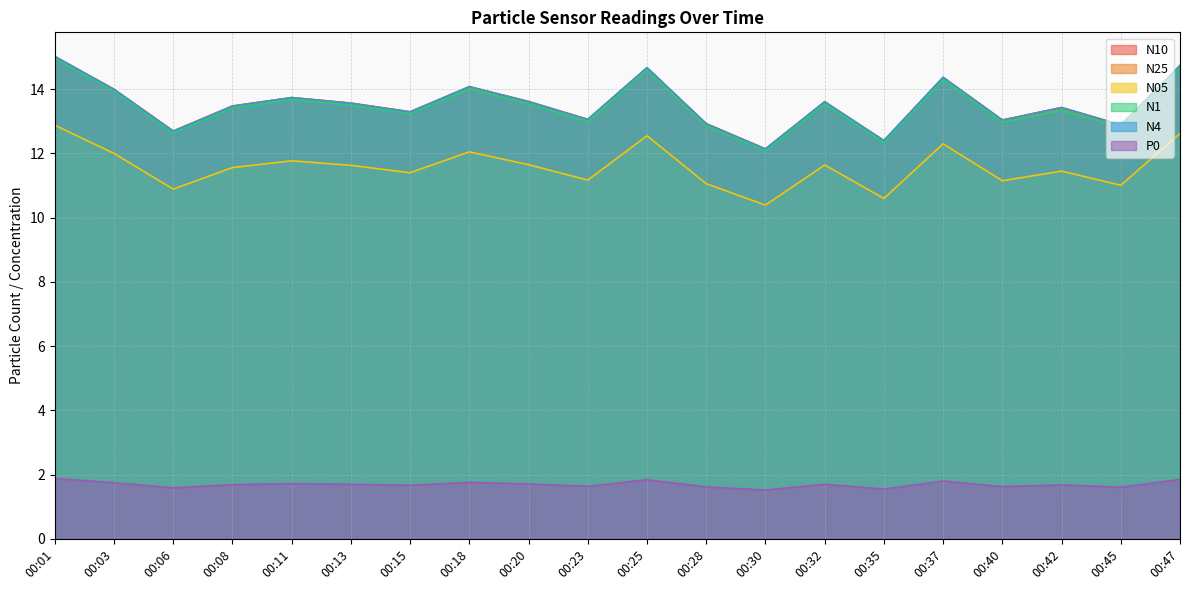

Does the chart have visible grid lines?

Yes